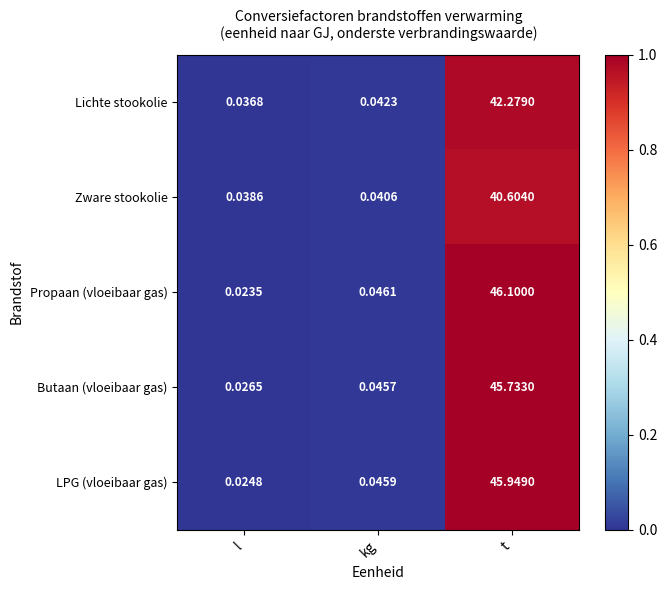

List the series in order of their peak value, highest first.

Propaan (vloeibaar gas), LPG (vloeibaar gas), Butaan (vloeibaar gas), Lichte stookolie, Zware stookolie